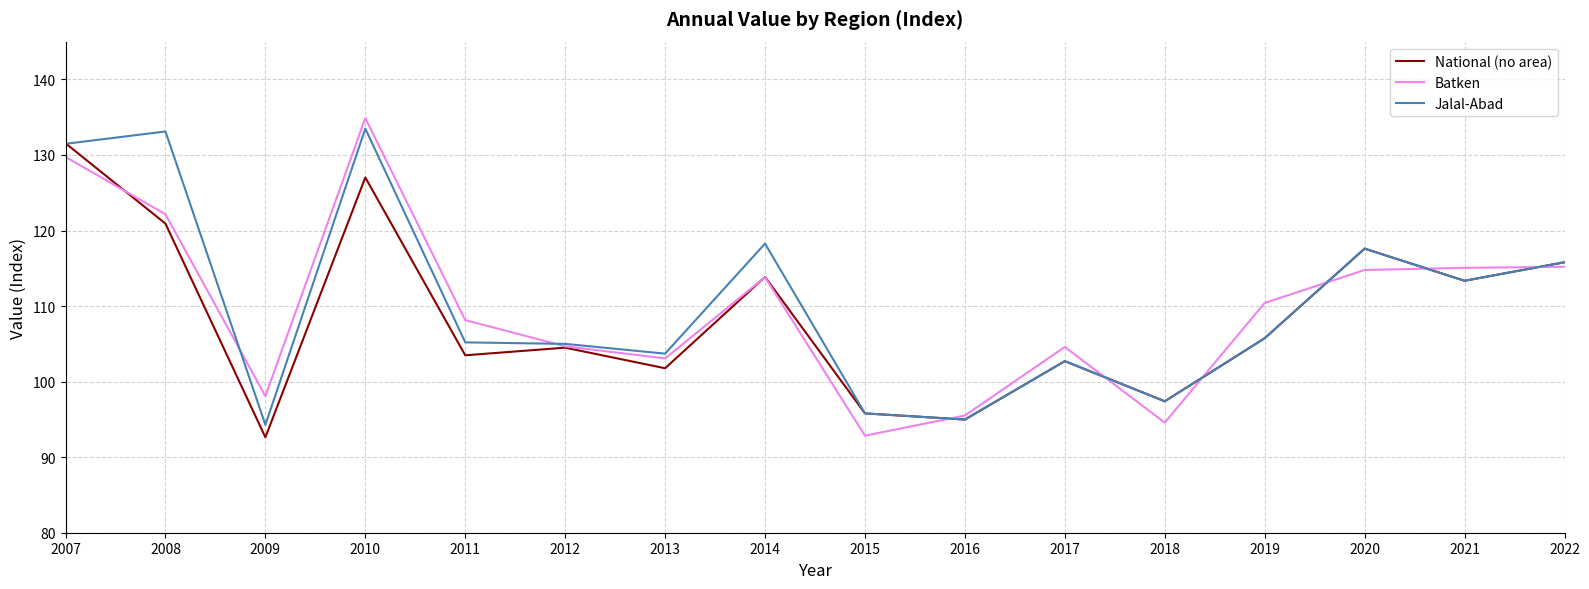

Which series changed the most between 2016 and 2017?

Batken